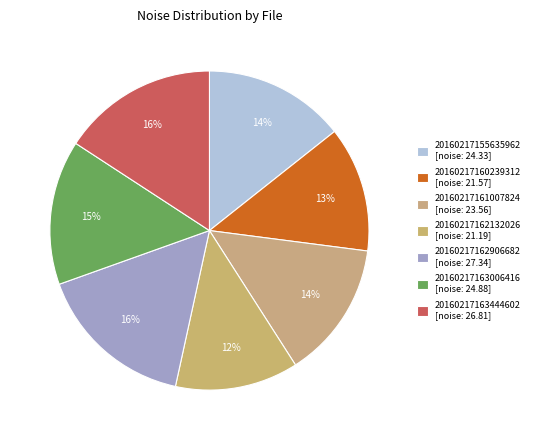

To the nearest percent, what is the combined percentage of 20160217161007824 and 20160217163444602?

30%